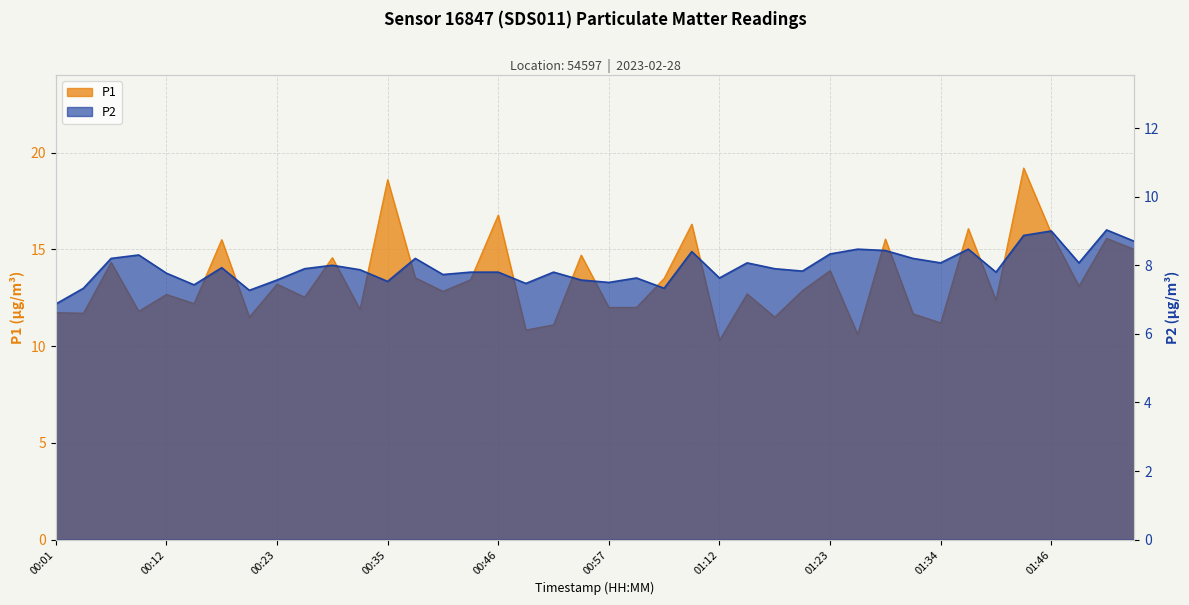

At 00:32, list the series in order from smallest to largest.

P2, P1